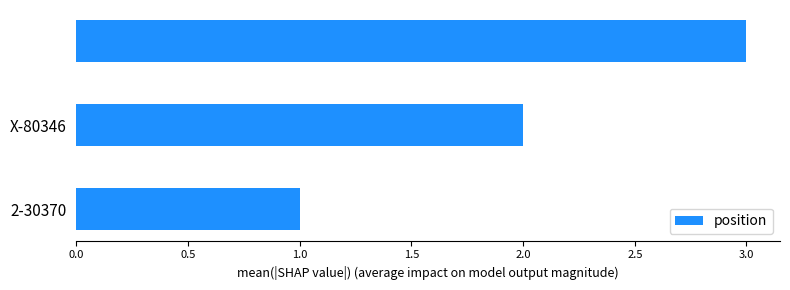

What is the maximum value shown in the chart?

3